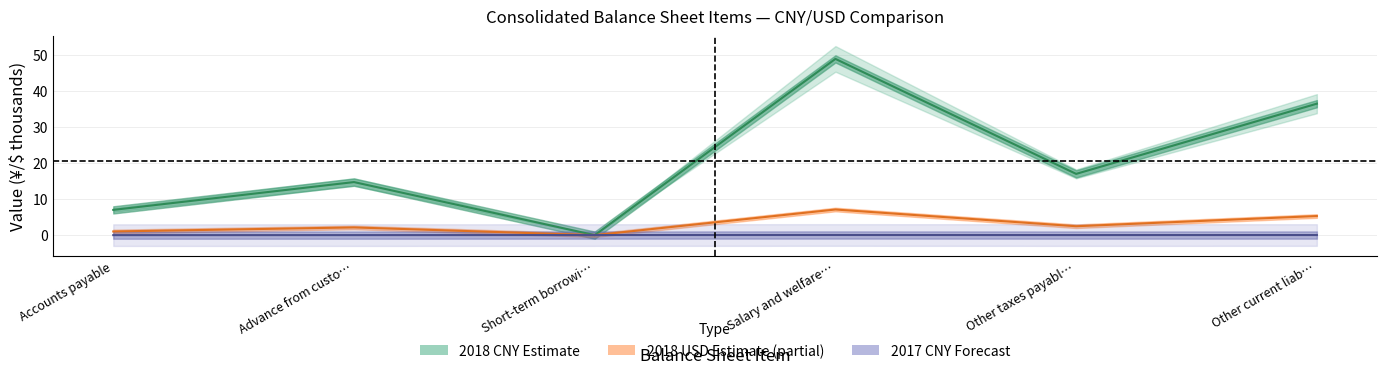

Does the chart display data point markers on the line(s)?

No